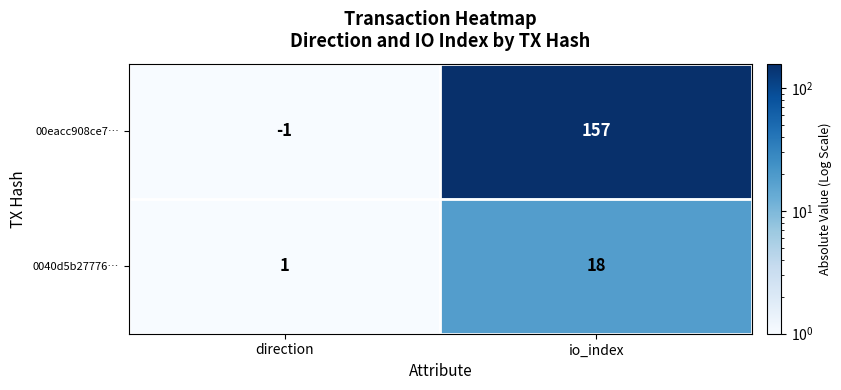

Which series has the widest spread of values?

00eacc908ce7…